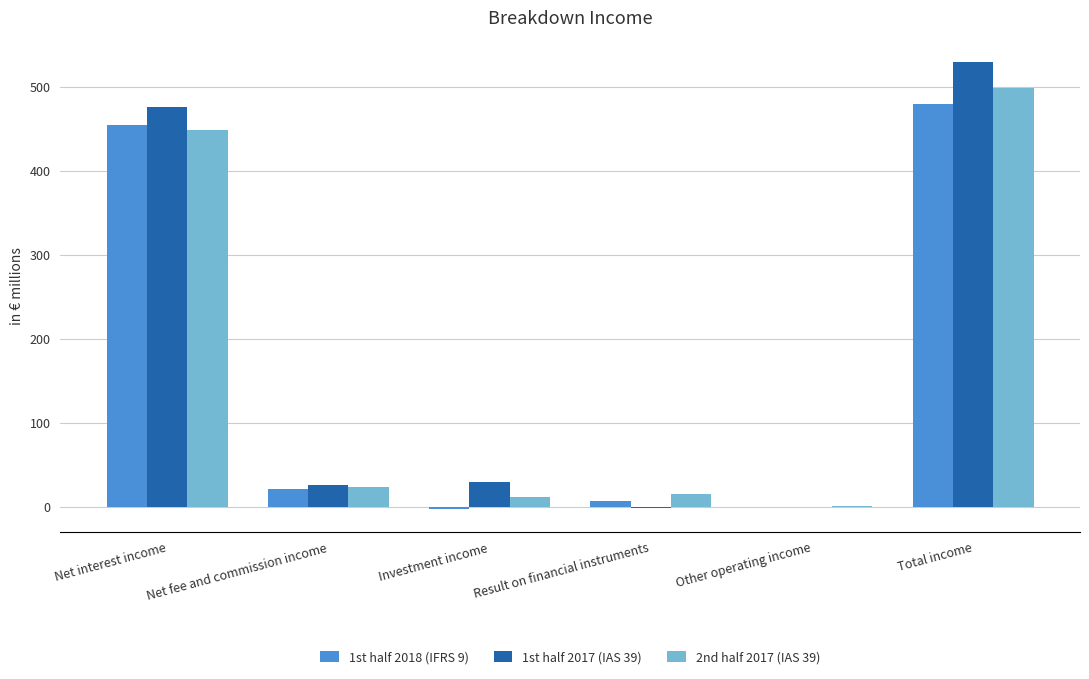

What is the sum of the 1st half 2017 (IAS 39) values at Investment income and Other operating income?

29